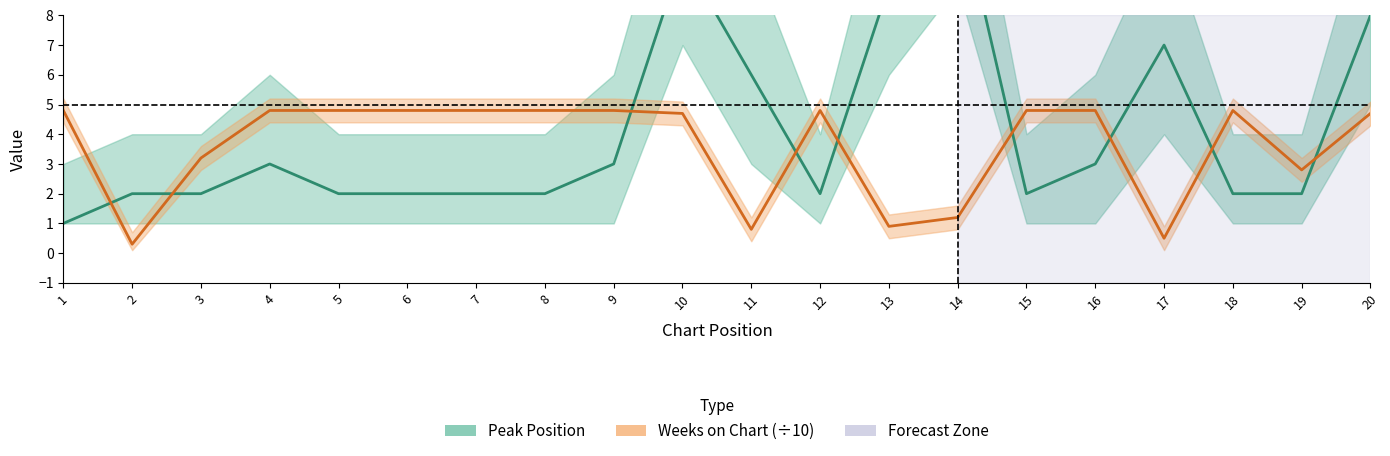

What is the total value across all series at 7?

6.8